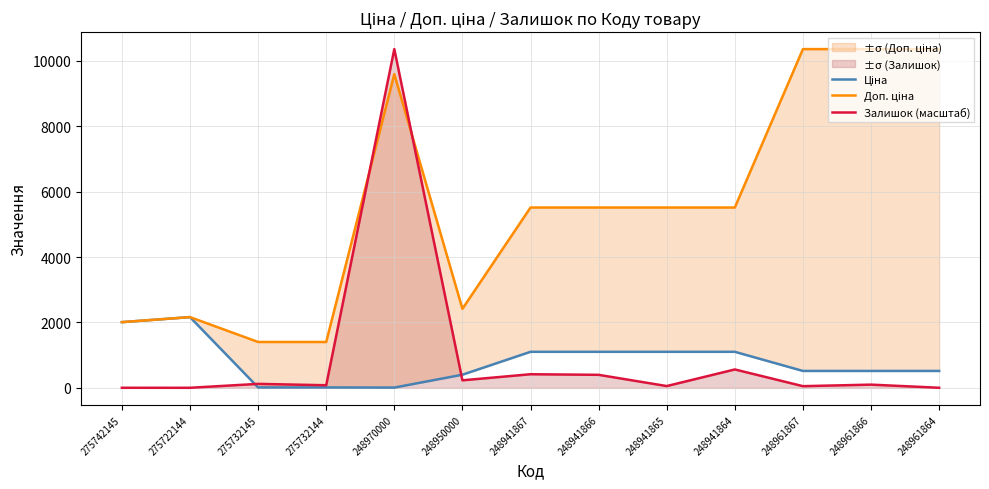

How many values in the Доп. ціна series are below 5513?

5